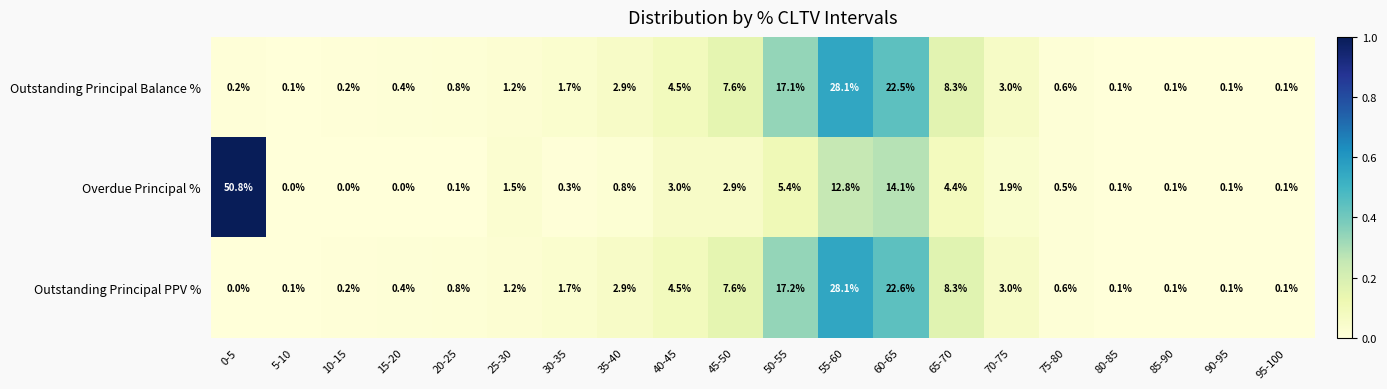

Rank the series at 60-65 from lowest to highest value.

Overdue Principal %, Outstanding Principal Balance %, Outstanding Principal PPV %